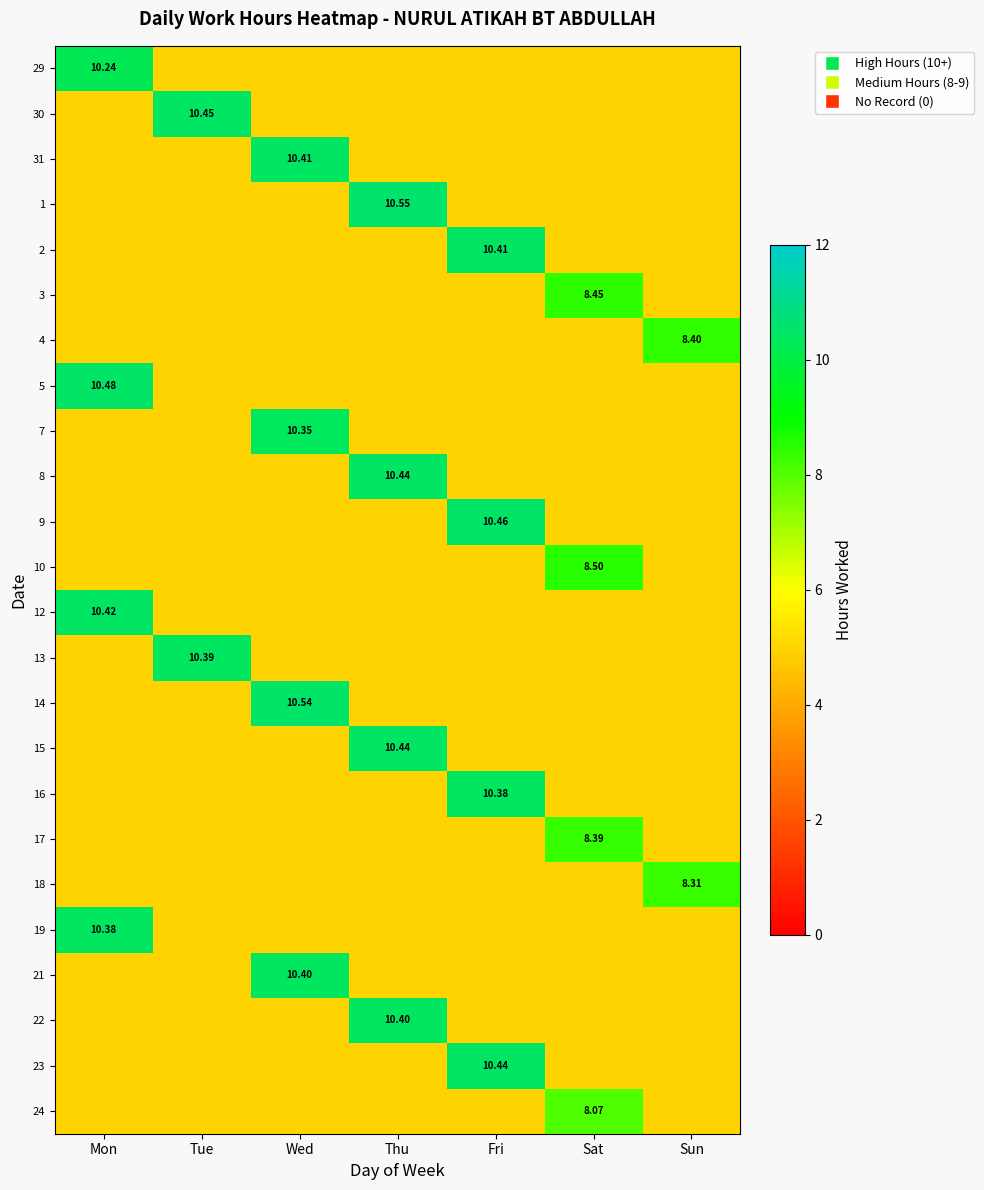

How many data points in 5 are above 0?

1